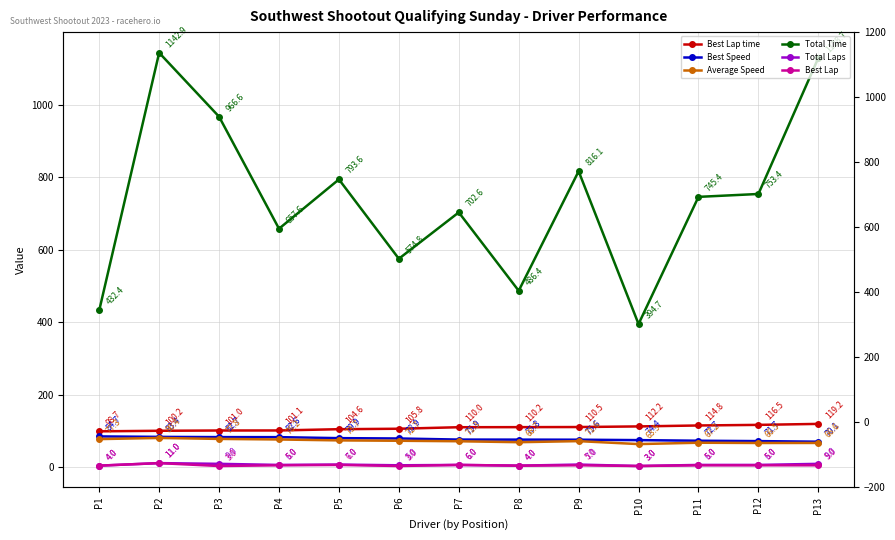

True or false: Best Lap has more than 0 interior local peaks.

True